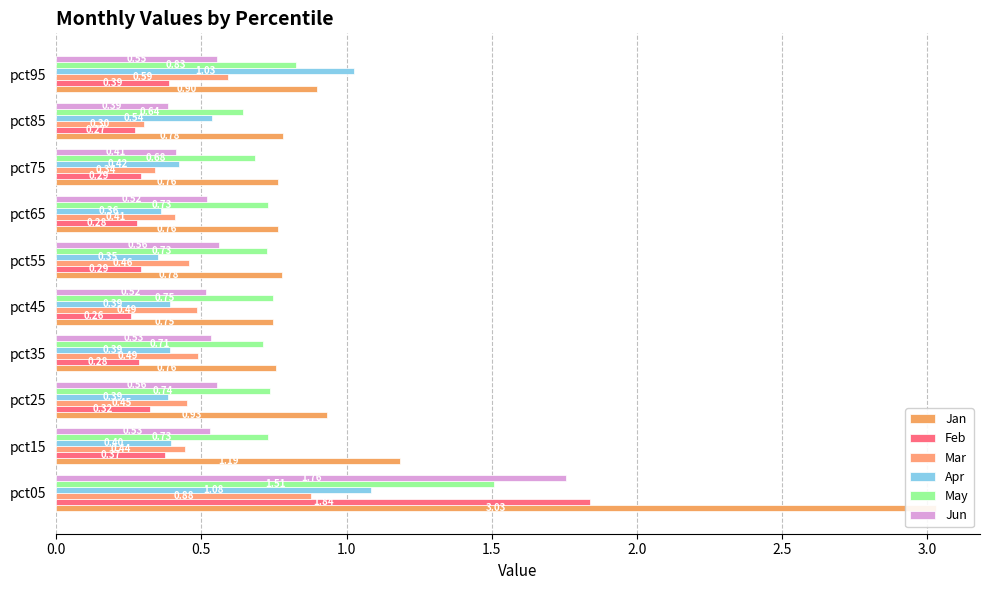

What is the smallest value displayed?

0.3